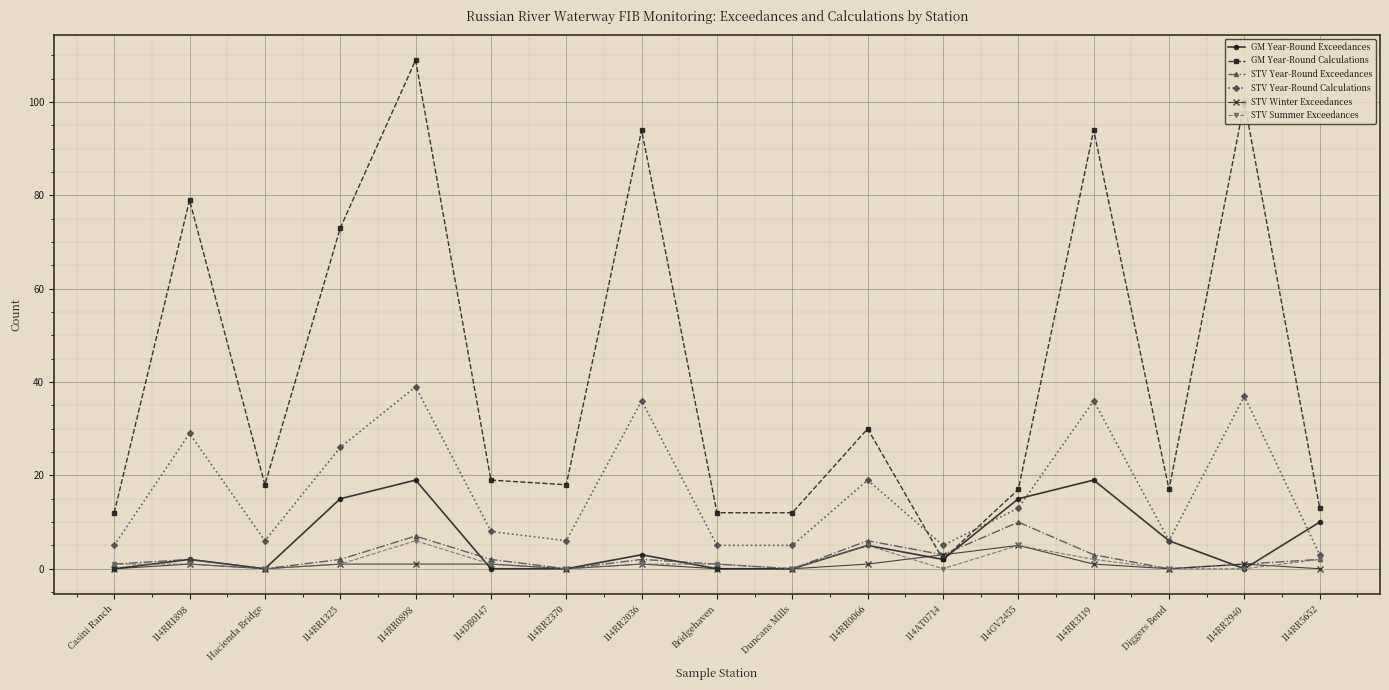

At which category does STV Summer Exceedances reach its first local valley?

Hacienda Bridge